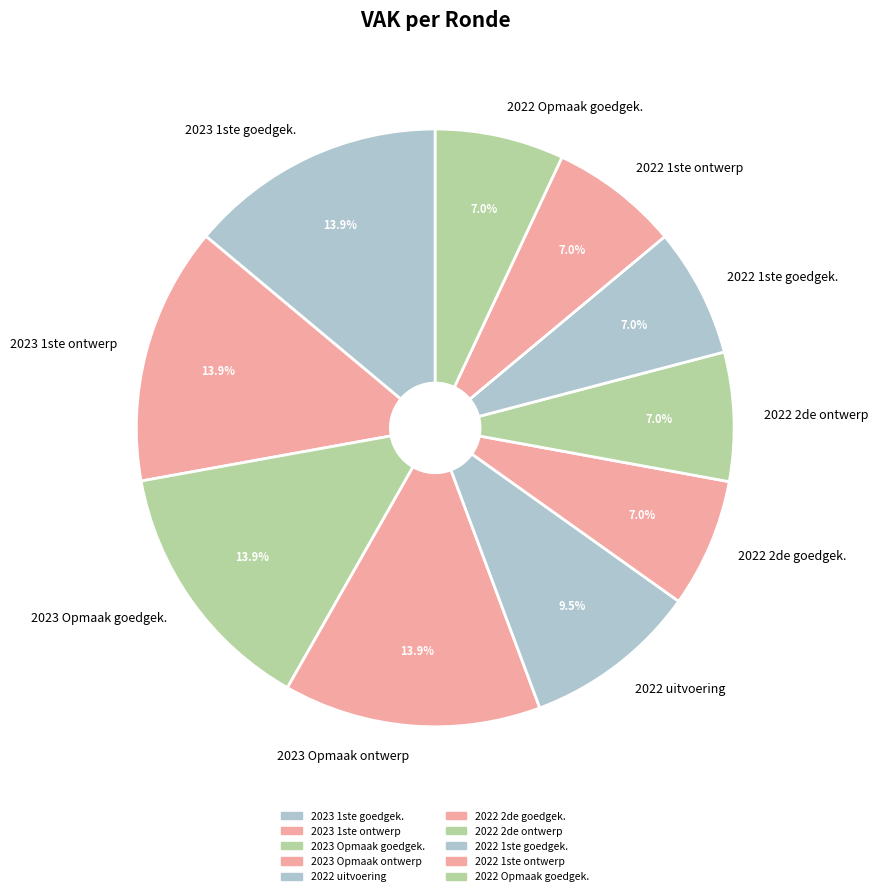

What is the ratio of the value at 2022 2de ontwerp to the value at 2022 1ste ontwerp?

1.0